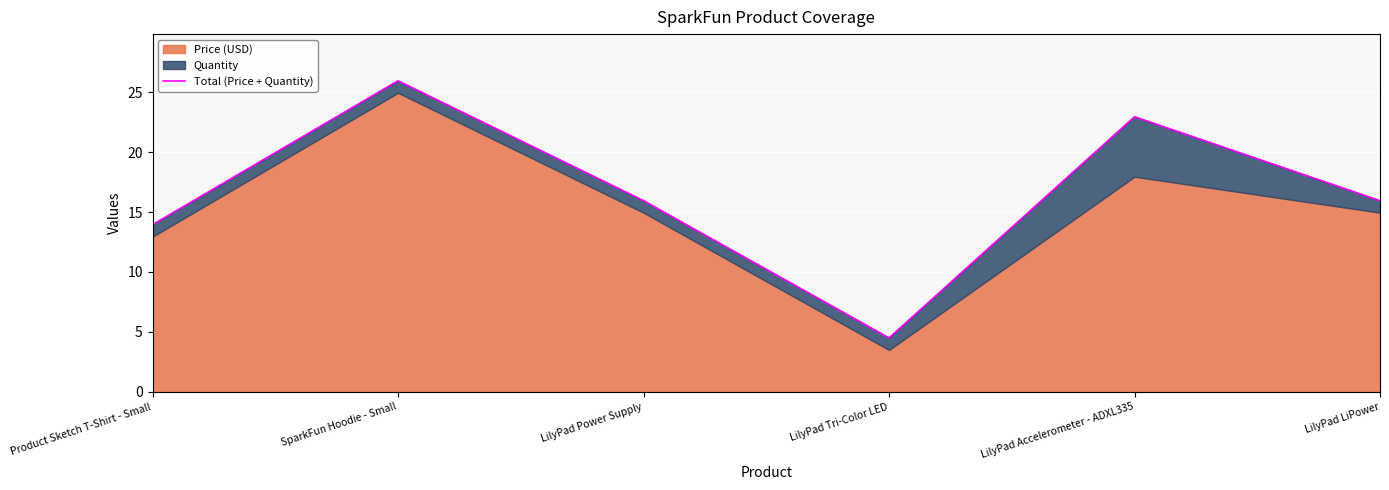

Where does the data first go above 15?

SparkFun Hoodie - Small